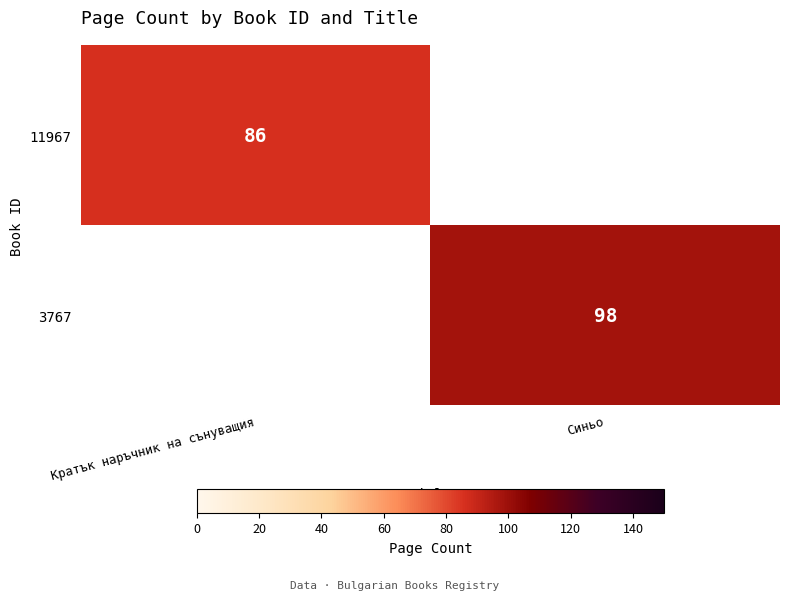

At how many categories does at least one series exceed 94?

1